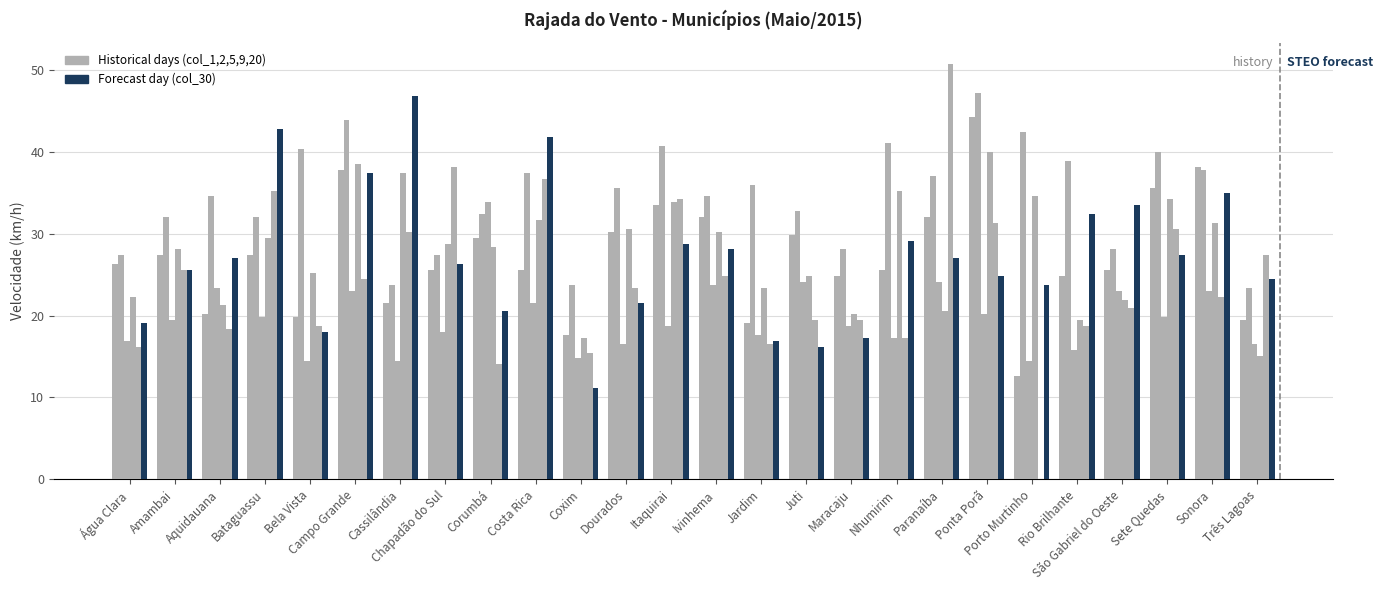

How many groups of bars are there?

26